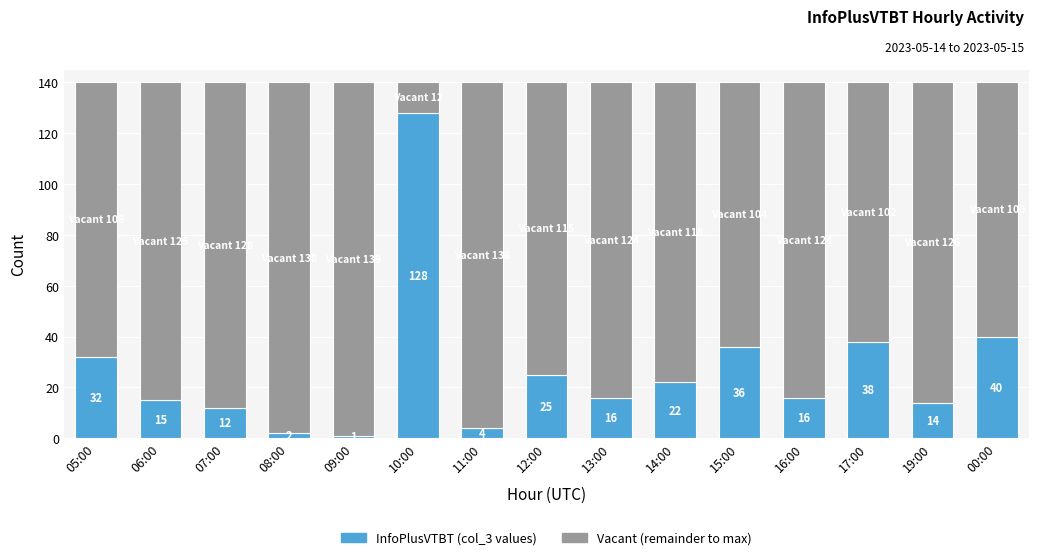

How many data points does each series have?

15